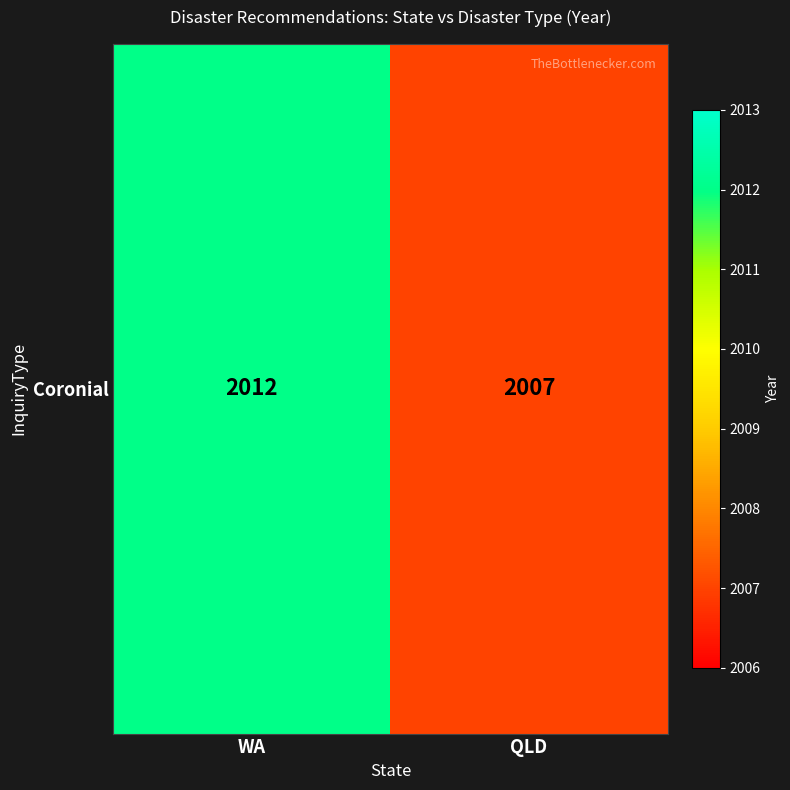

The chart shows a value of 3535 at WA. True or false?

False